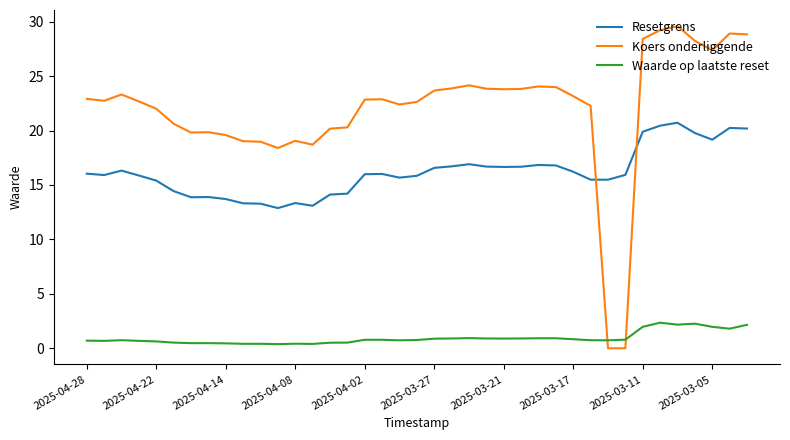

Which series has the largest total across all categories?

Koers onderliggende